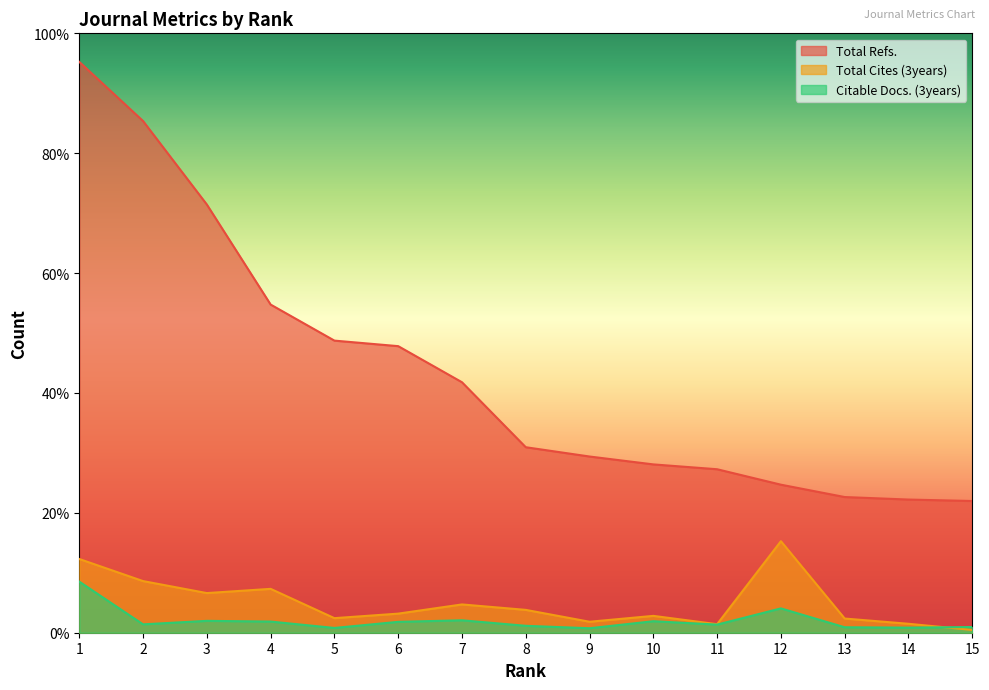

How many values in the Citable Docs. (3years) series are below 363?

7